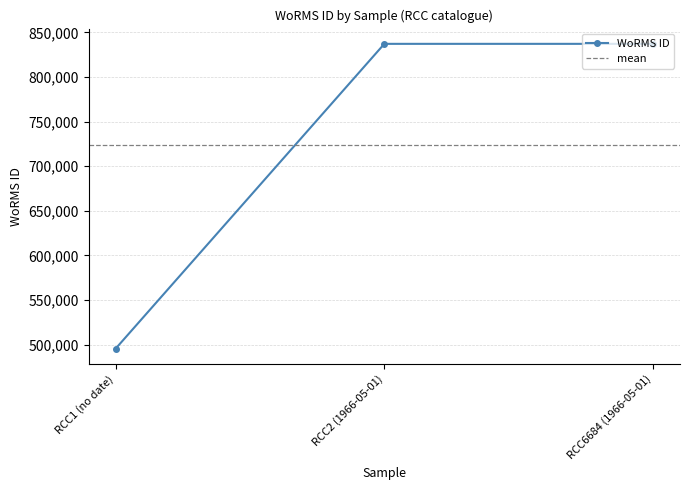

What is the difference between the second highest and minimum values?

341777